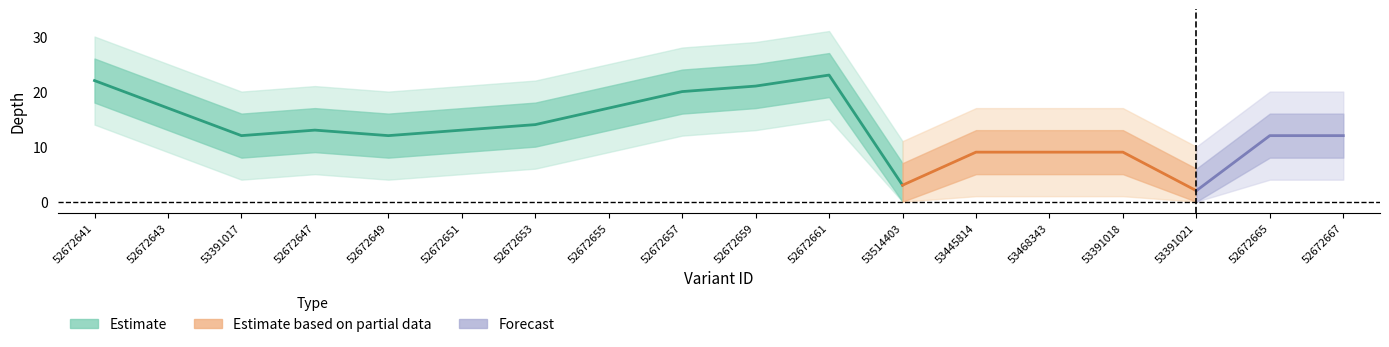

At which label is depth_upper2 closest to 20?

53391017